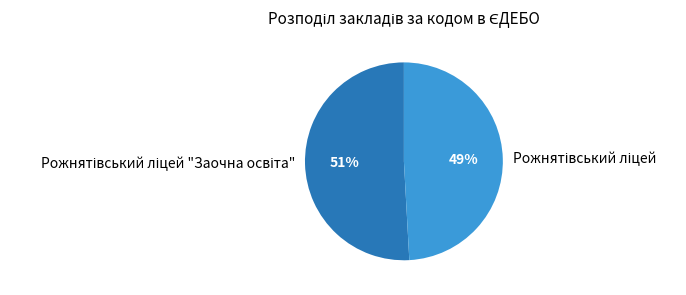

How many segments does this pie chart have?

2